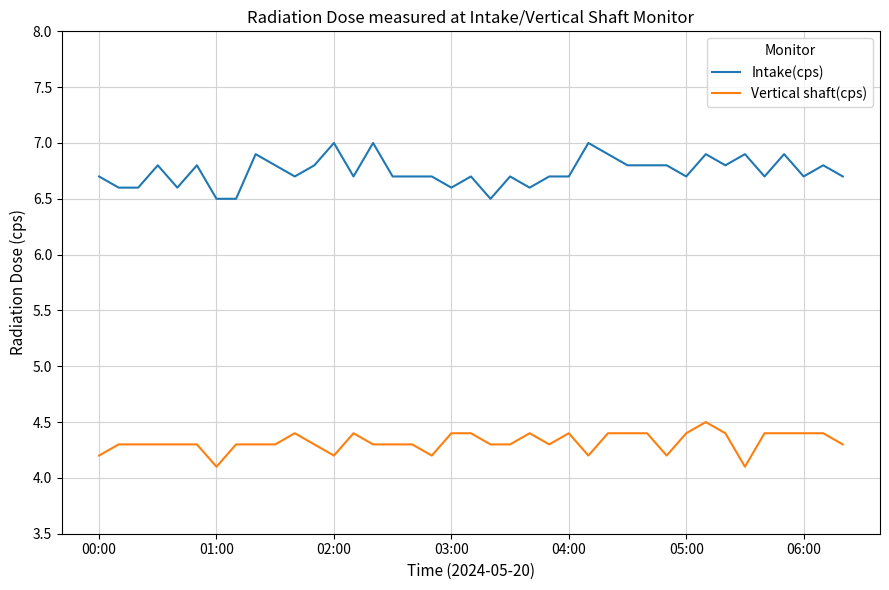

True or false: Vertical shaft(cps) and Intake(cps) cross at least once.

False